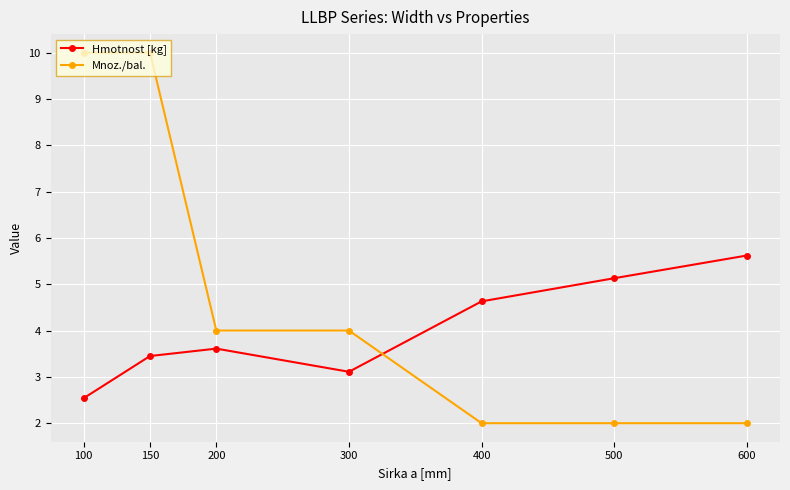

What is the highest value of the Hmotnost [kg] series?

5.6